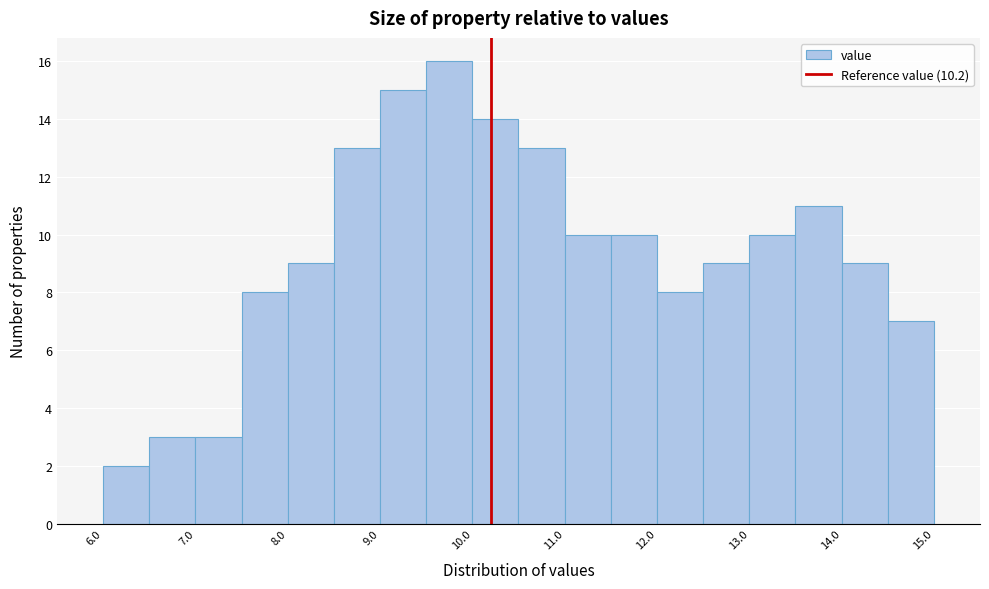

Over which range of the x-axis is the bar tallest?

9.5 to 10.0